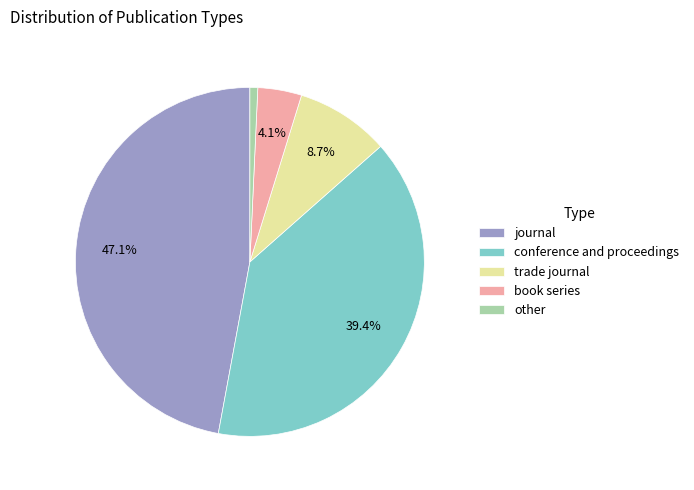

To the nearest percent, what percentage of the pie is journal?

47%